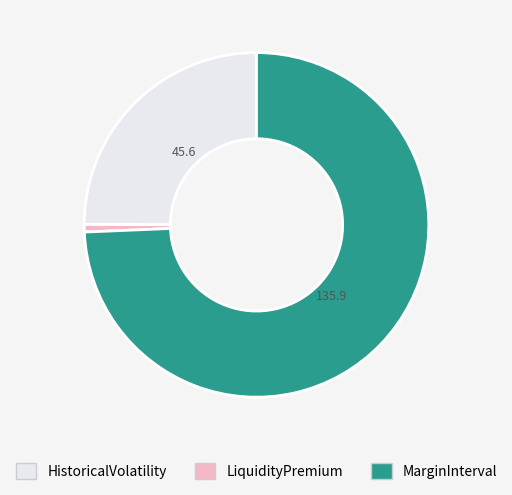

True or false: HistoricalVolatility accounts for 31% of the total.

False